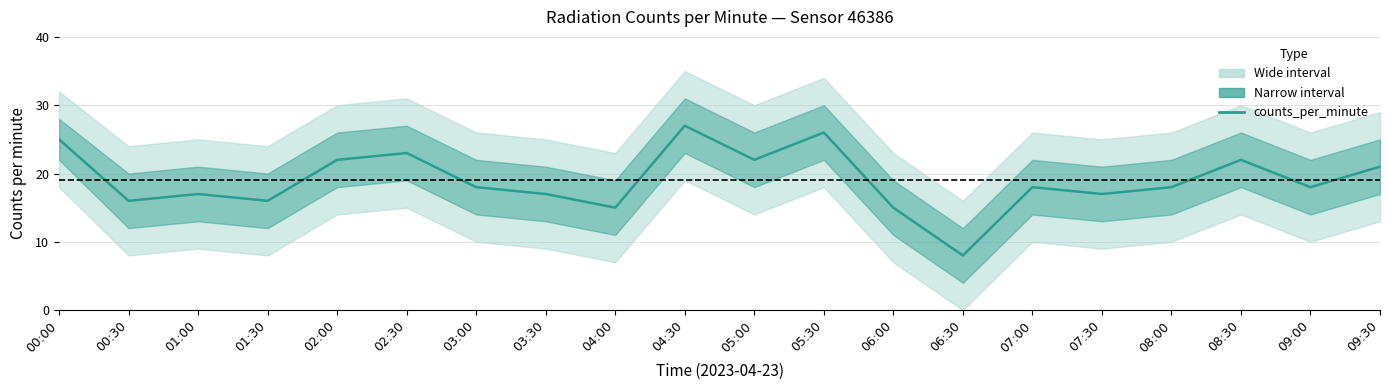

At which category does the chart reach its peak across all series?

04:30